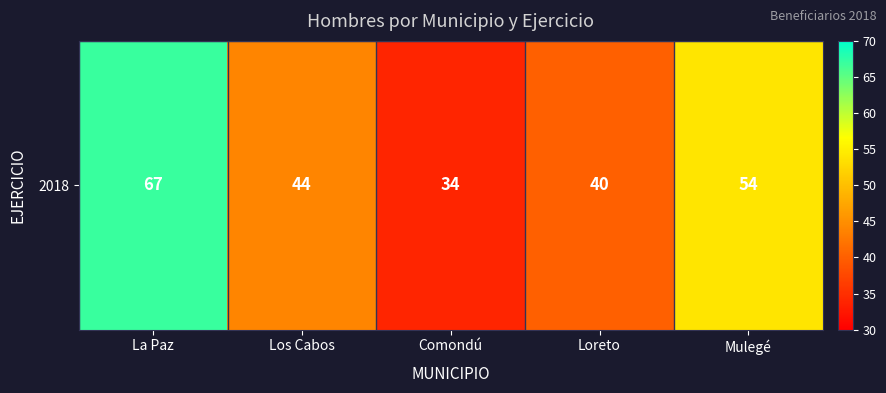

Reading left to right, extract all data points from this chart.

La Paz=67	Los Cabos=44	Comondú=34	Loreto=40	Mulegé=54